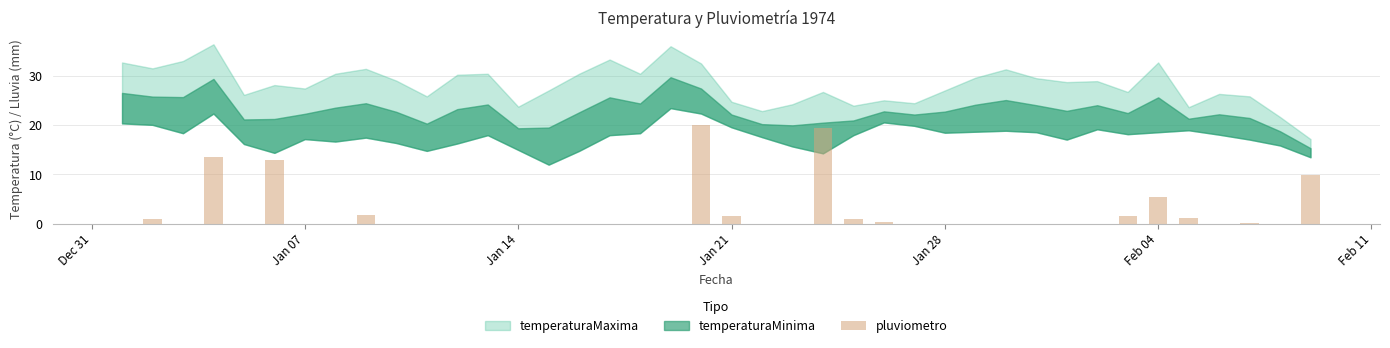

What is the sum of all values?

89.4